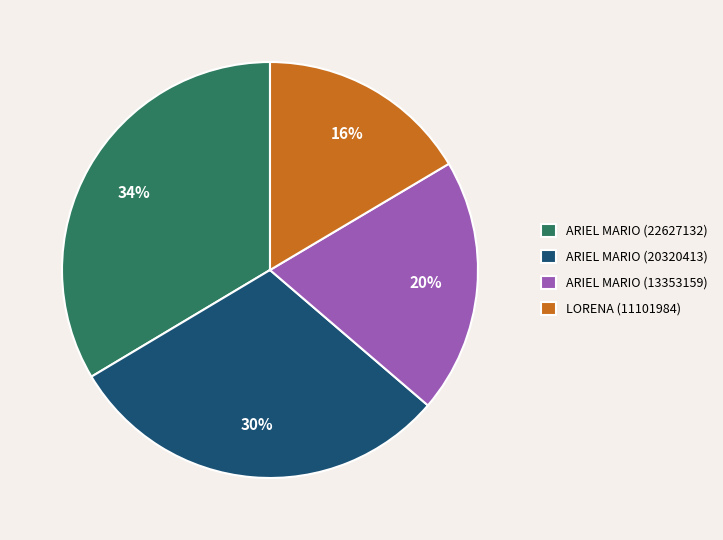

Count the number of slices in the pie.

4